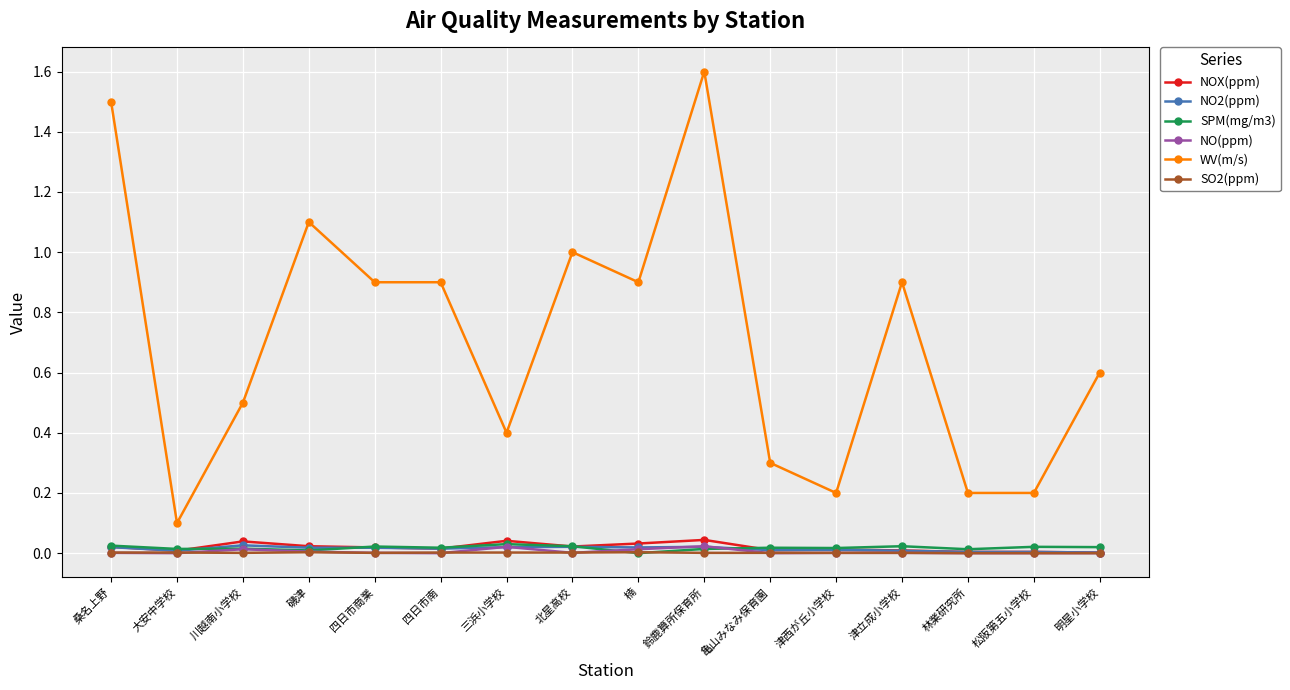

What is the total value across all series at 北星高校?

1.1